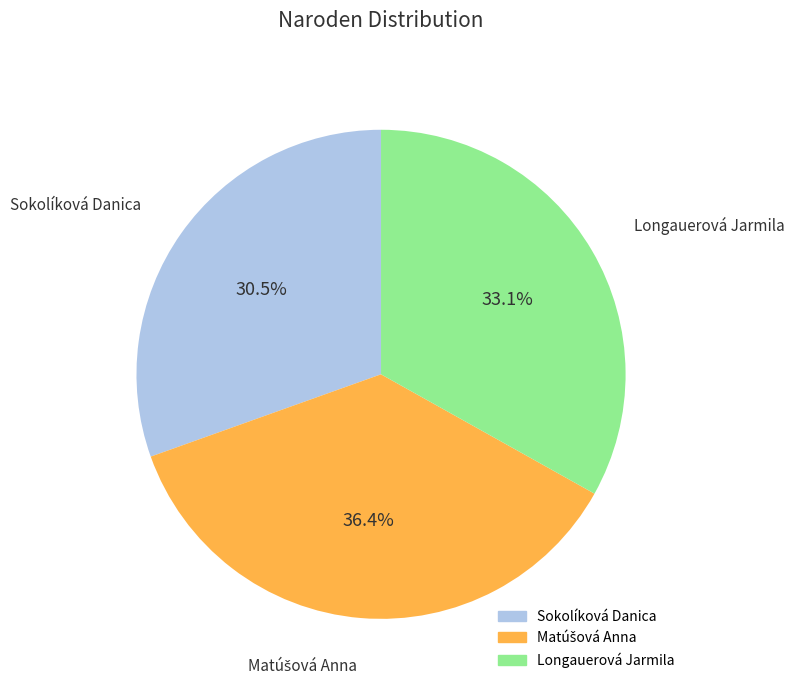

Combined, what portion of the pie is Longauerová Jarmila and Sokolíková Danica?

63.6%